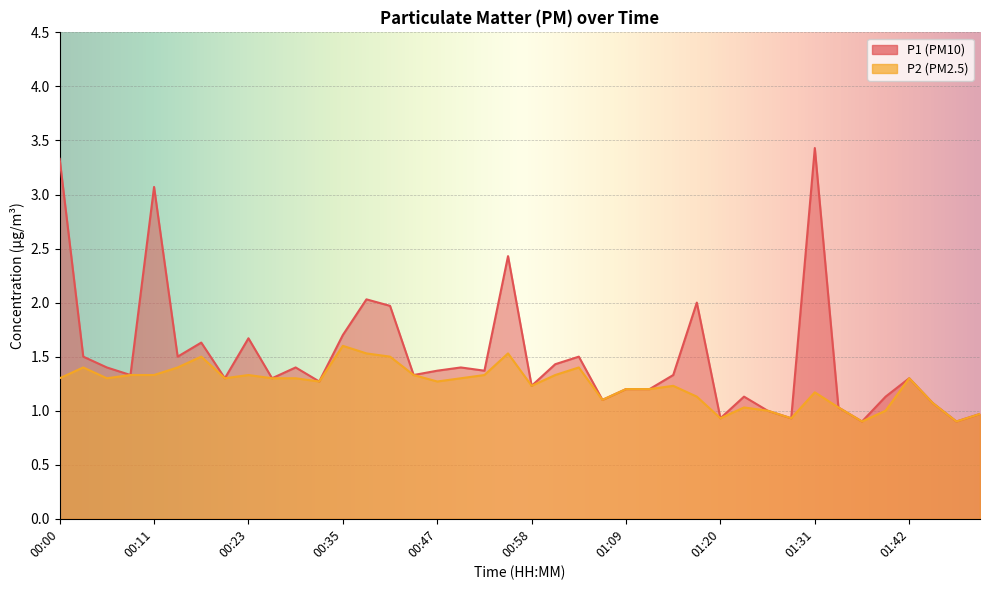

True or false: P1 and P2 intersect in this chart.

False